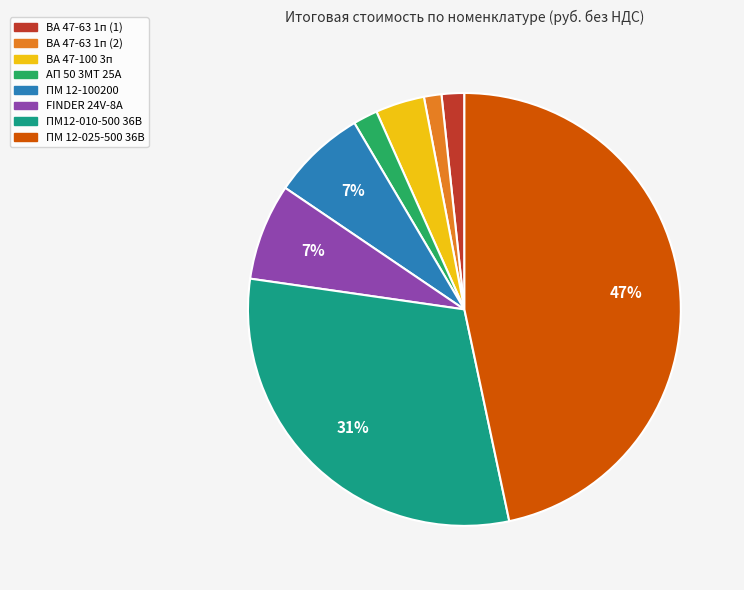

Count the number of slices in the pie.

8